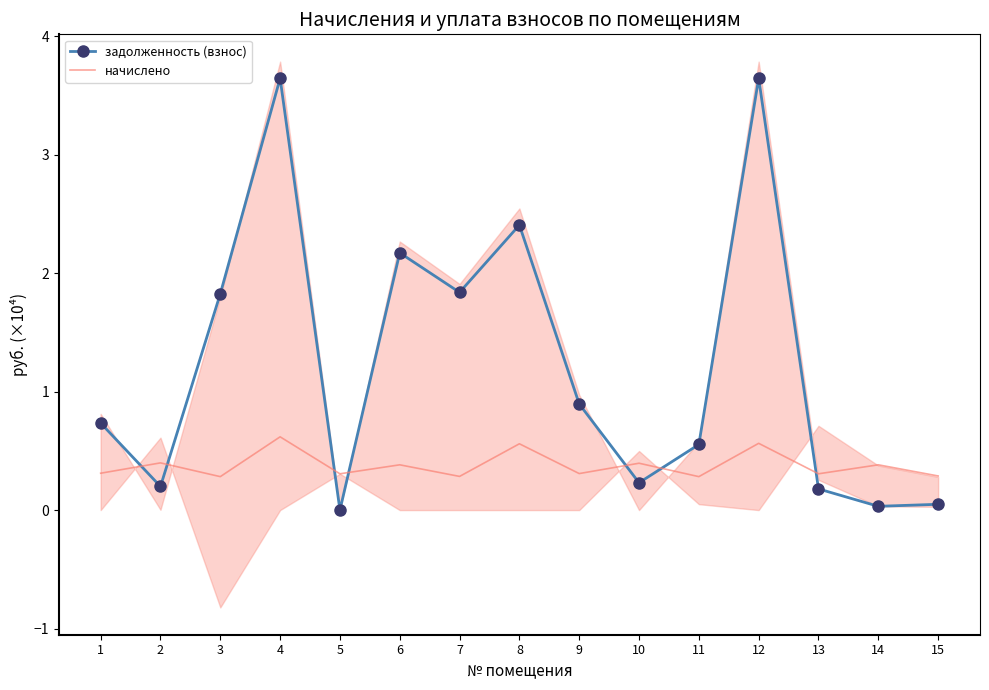

True or false: начислено has a value of 0.3 at 15.

True